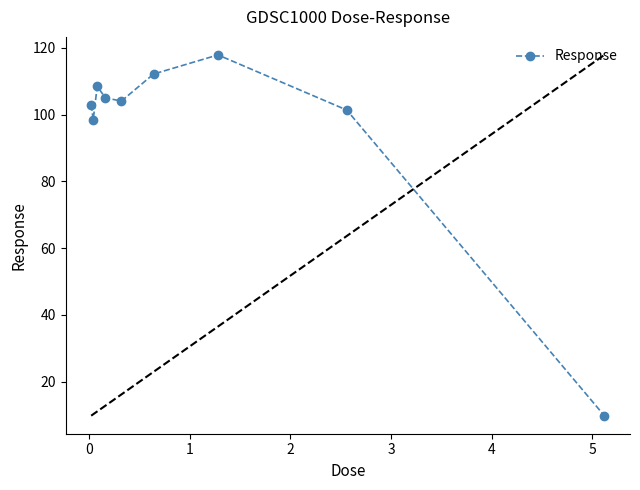

What is the smallest value displayed?

9.8